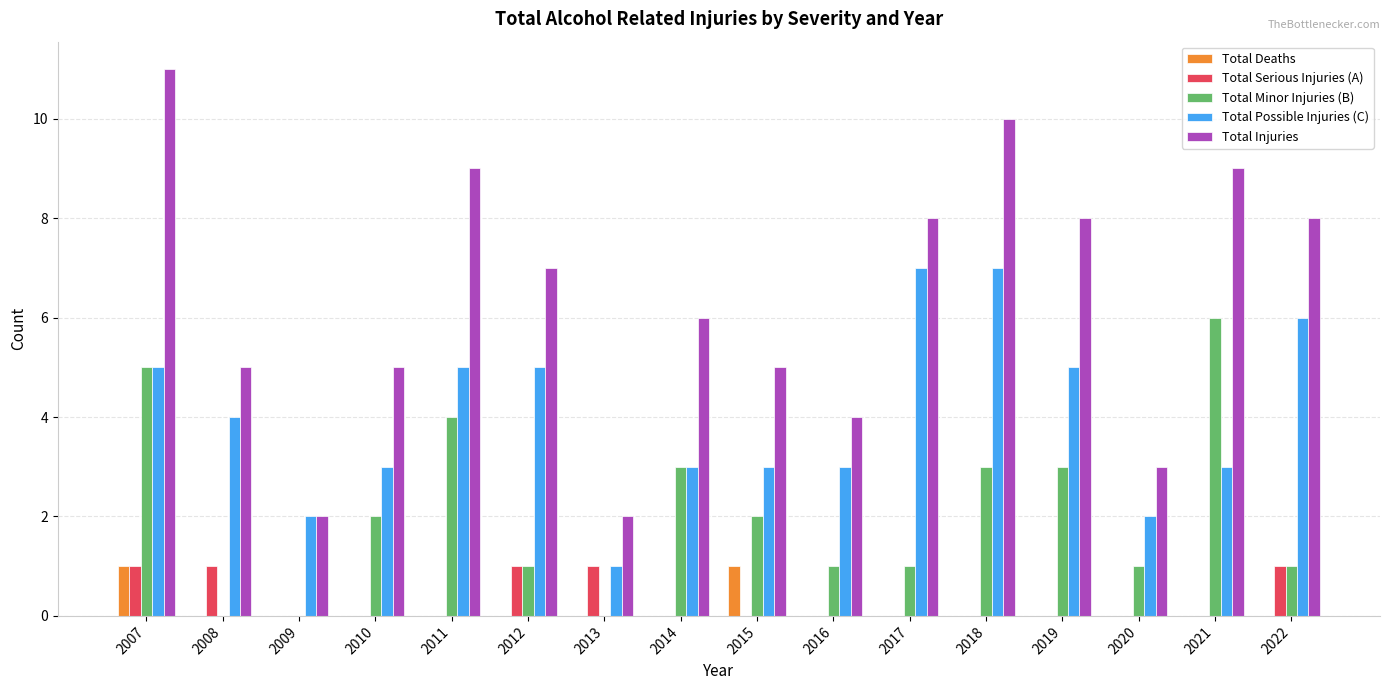

True or false: Total Serious Injuries (A) has a value of 1 at 2007.

True